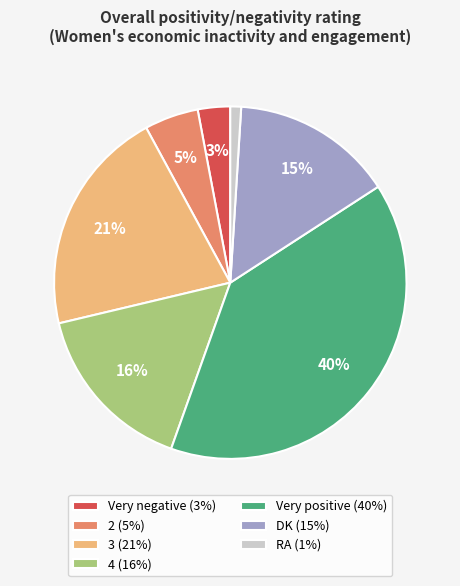

How many segments does this pie chart have?

7